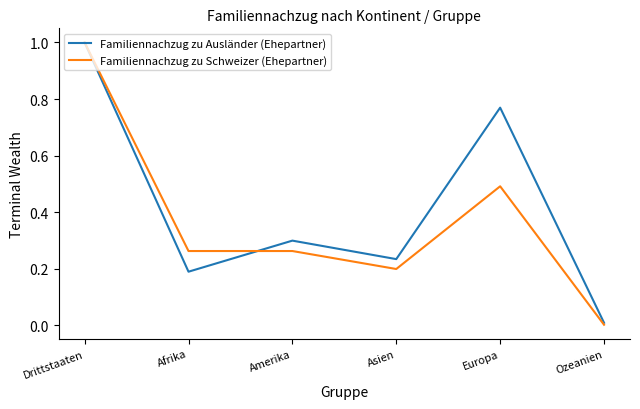

Which category has the lowest value in the Familiennachzug zu Schweizer (Ehepartner) series?

Ozeanien